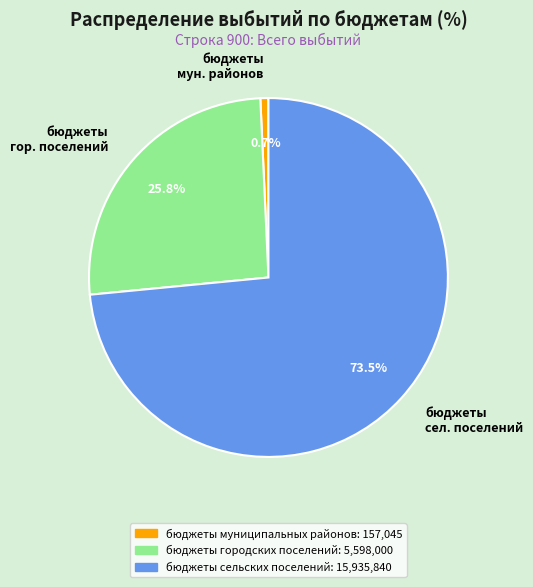

Which category has the smallest portion of the pie?

бюджеты мун. районов